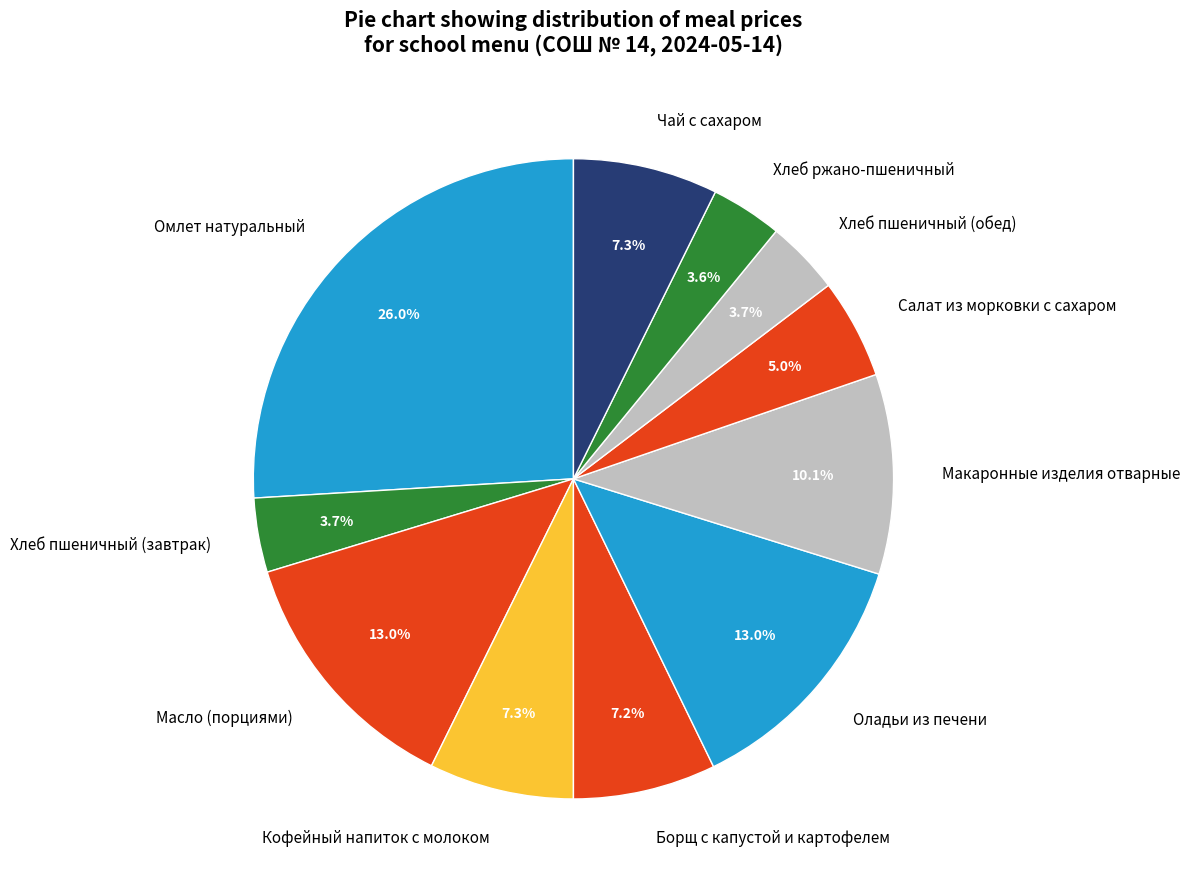

True or false: Оладьи из печени accounts for 1% of the total.

False